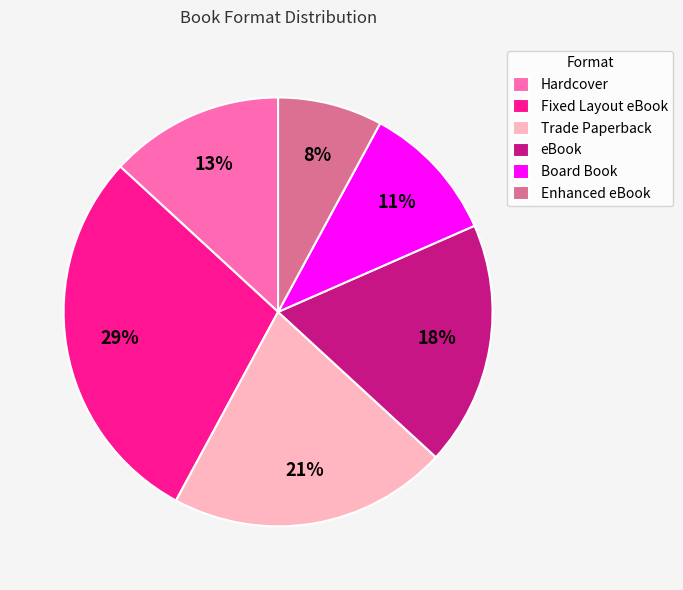

What is the ratio of the value at Board Book to the value at Hardcover?

0.8